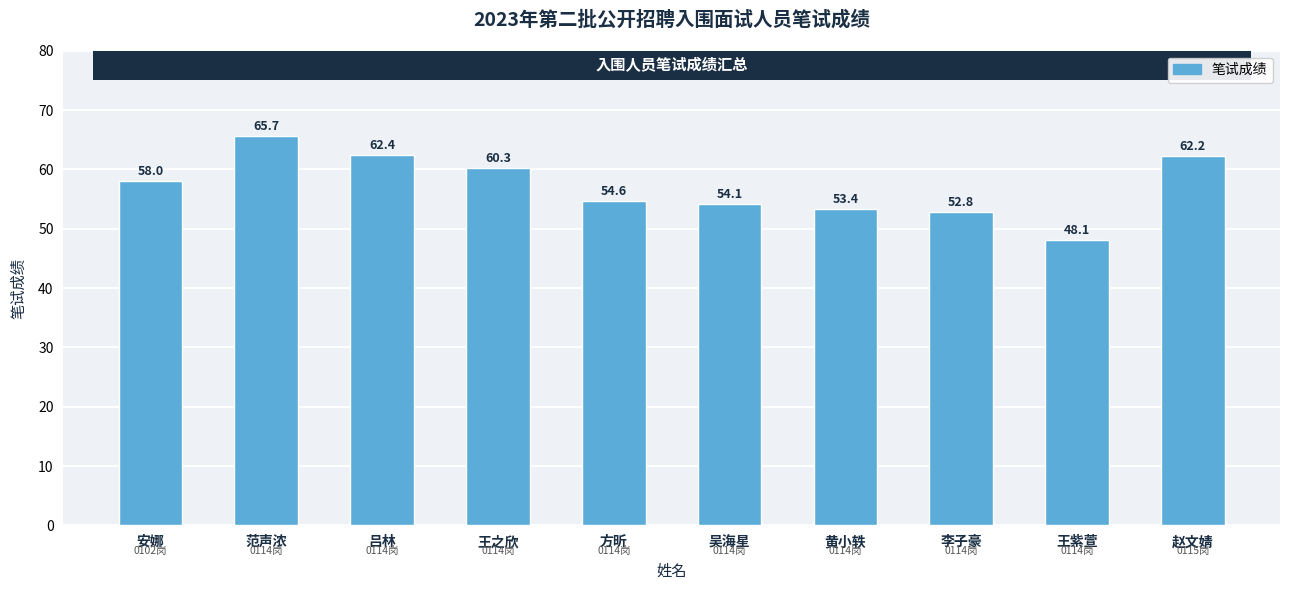

Reading left to right, transcribe all the data shown in this chart.

58.0	65.7	62.4	60.3	54.6	54.1	53.4	52.8	48.1	62.2